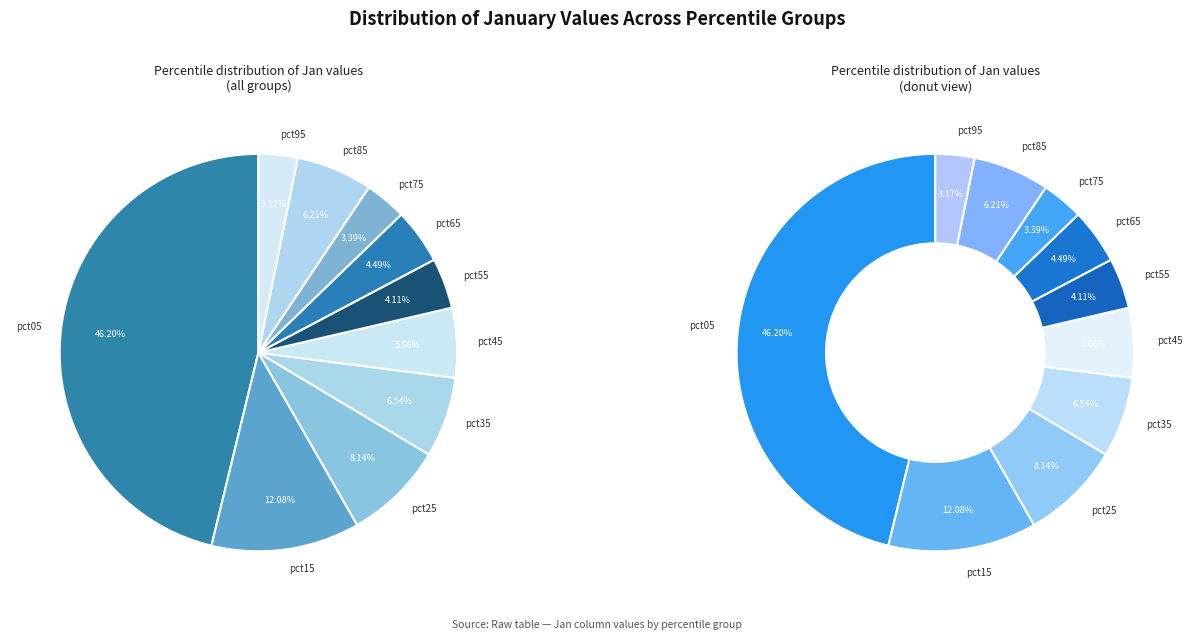

To the nearest percent, what is the difference between the largest and smallest slice percentages?

43%